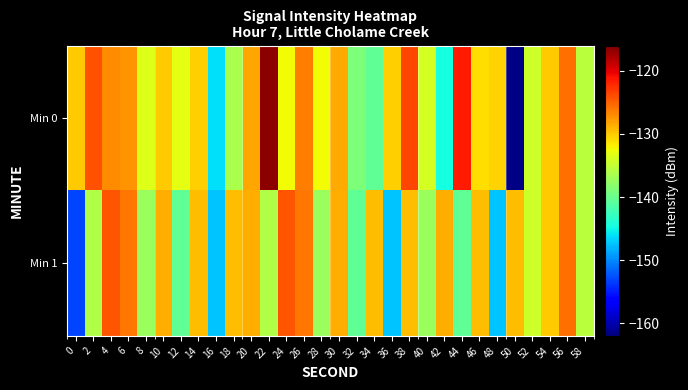

Reading right to left, extract all data points from this chart.

Min 0: 58=-135.5	56=-125.5	54=-130.0	52=-134.4	50=-161.8	48=-130.4	46=-131.0	44=-121.5	42=-144.7	40=-134.1	38=-123.6	36=-130.2	34=-140.6	32=-138.9	30=-128.5	28=-132.4	26=-126.3	24=-132.5	22=-116.7	20=-128.4	18=-136.4	16=-146.2	14=-130.4	12=-133.1	10=-130.2	8=-133.5	6=-127.3	4=-127.0	2=-124.2	0=-130.1
Min 1: 58=-135.5	56=-125.5	54=-130.0	52=-134.4	50=-129.3	48=-147.4	46=-129.4	44=-140.6	42=-128.7	40=-137.4	38=-129.3	36=-147.4	34=-129.4	32=-140.6	30=-128.7	28=-137.4	26=-126.0	24=-124.3	22=-136.0	20=-128.7	18=-129.3	16=-147.4	14=-129.4	12=-140.6	10=-128.7	8=-137.4	6=-126.0	4=-124.3	2=-136.0	0=-153.1